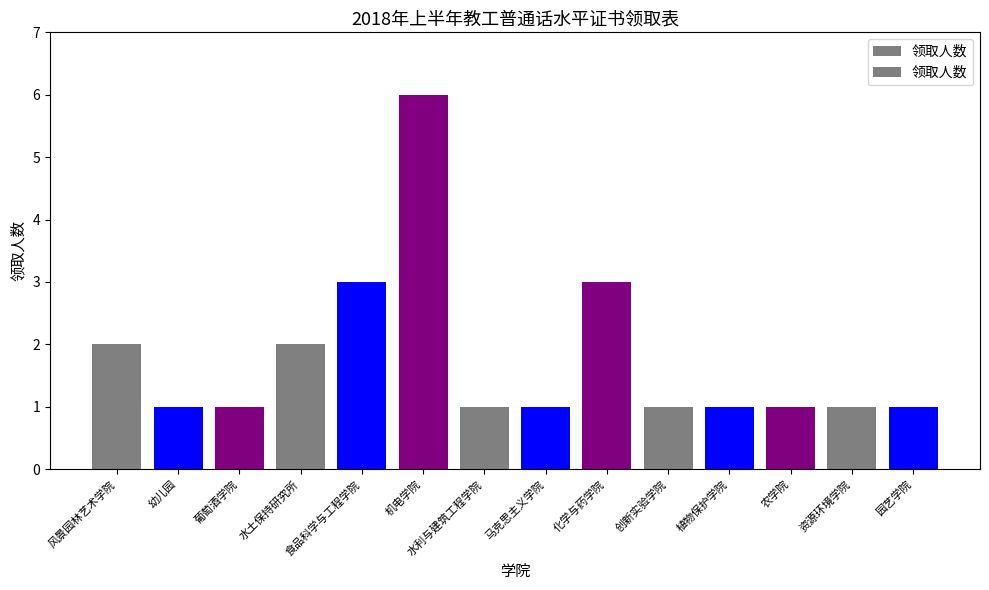

How many values are between 1 and 2?

11